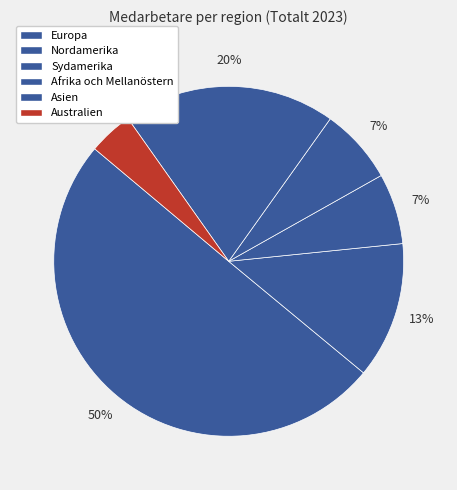

The Sydamerika slice represents 7% of the pie. True or false?

True